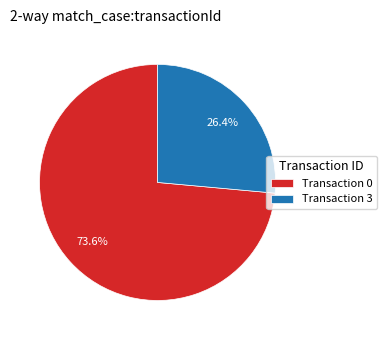

Rank the categories by value from lowest to highest.

Transaction 3, Transaction 0